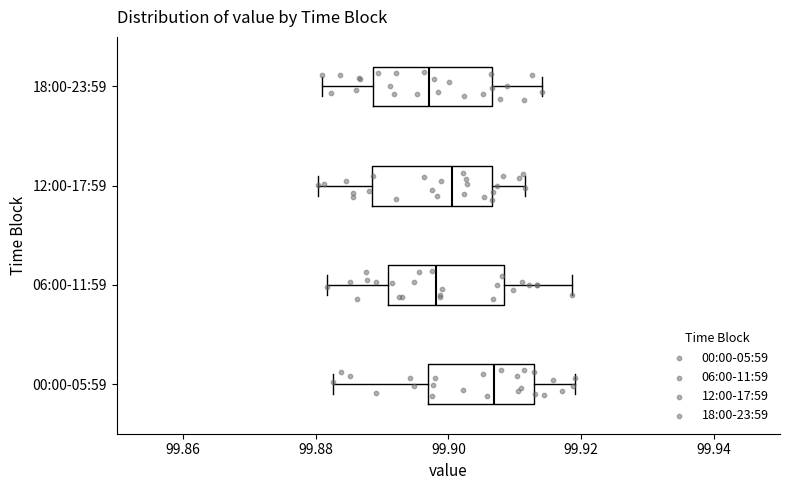

Reading bottom to top, transcribe this box plot: for each box, give where its median line is, the range the box spans, and where its two whiskers end, as read against the x-axis. The values are not printed on the chart, so give them approximately, as read against the axis.

00:00-05:59: median 99.906, box 99.896 to 99.912, whiskers 99.882 to 99.920
06:00-11:59: median 99.898, box 99.890 to 99.908, whiskers 99.882 to 99.918
12:00-17:59: median 99.900, box 99.888 to 99.906, whiskers 99.880 to 99.912
18:00-23:59: median 99.898, box 99.888 to 99.906, whiskers 99.880 to 99.914